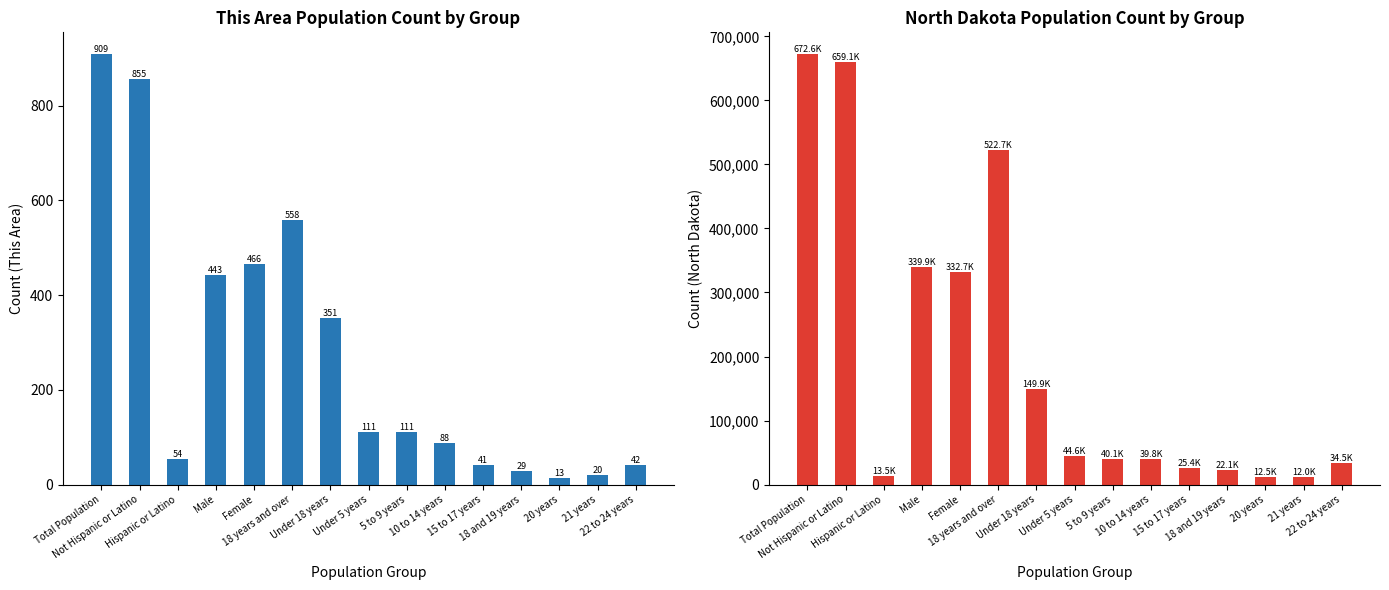

At which category is the sum across all series the highest?

Total Population